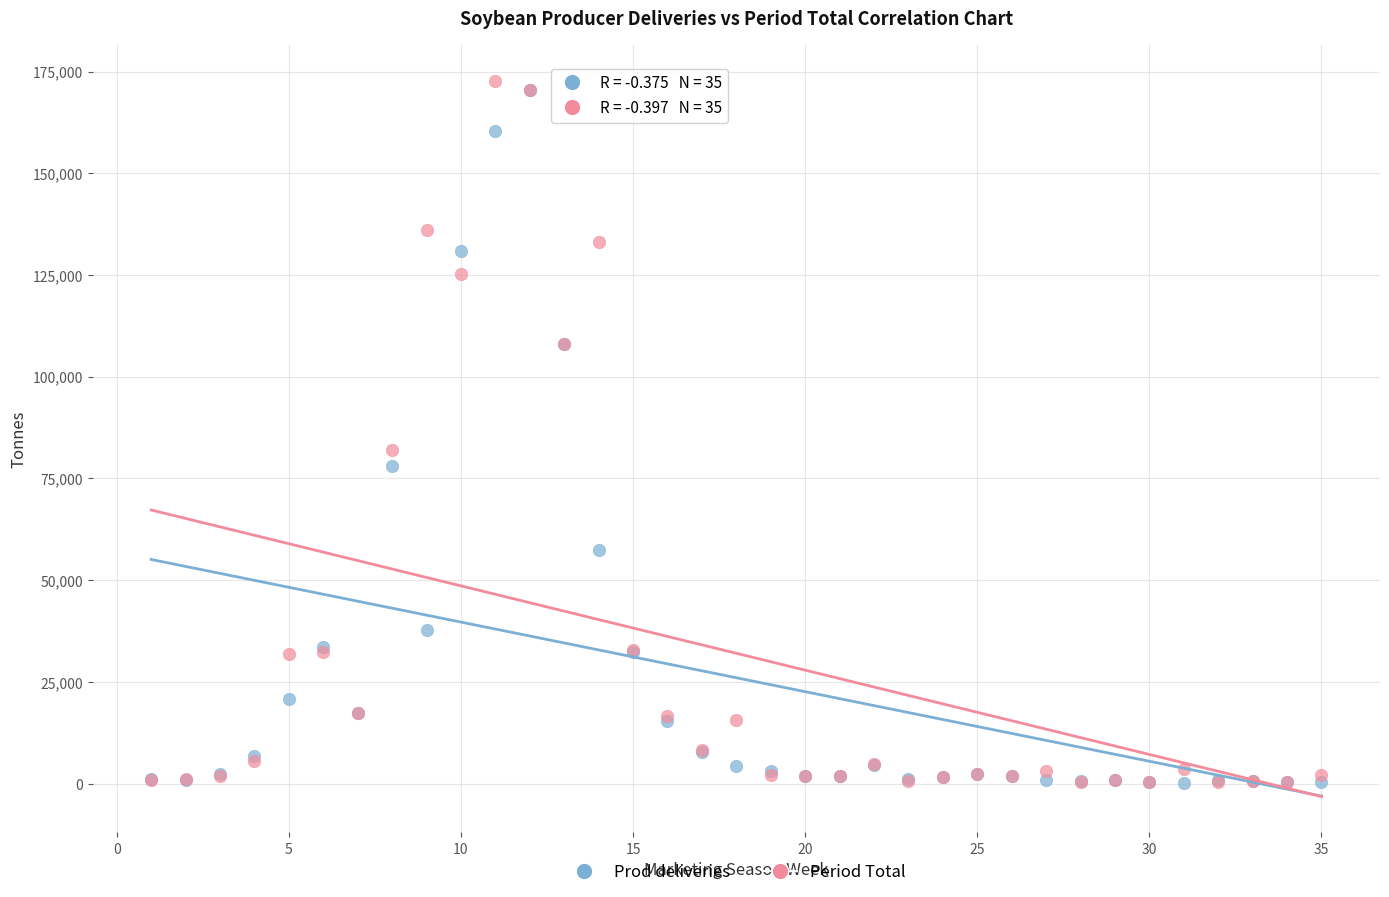

In the Prod deliveries series, what Y value is closest to 85390?

78186